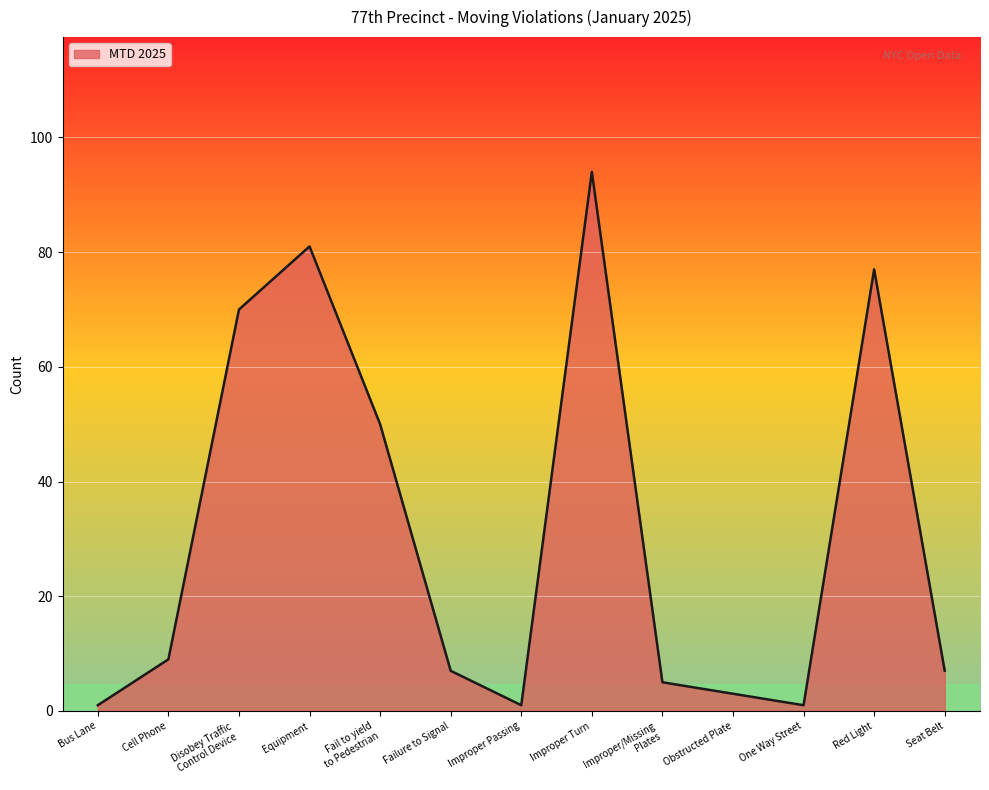

What position from the right is Improper Turn?

6